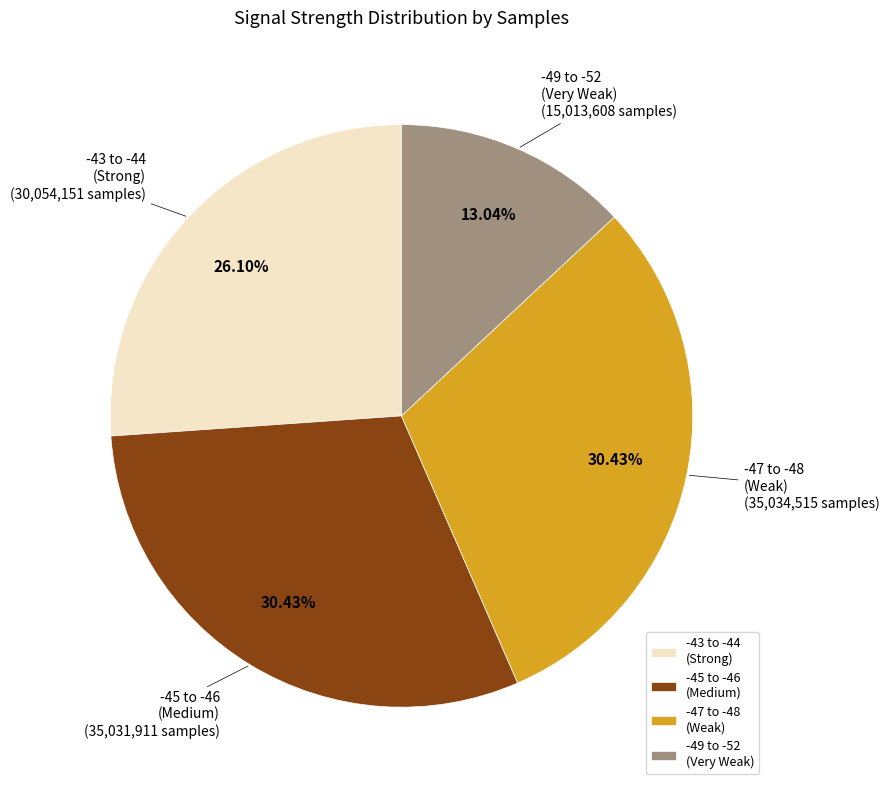

Is the sum of -49 to -52 (Very Weak) and -43 to -44 (Strong) greater than half?

No